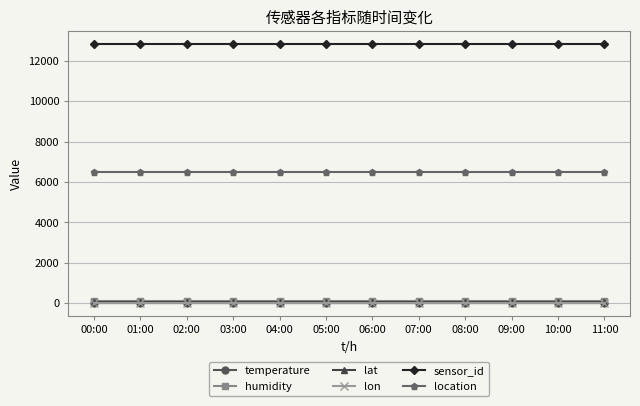

What is the minimum value for location?

6483.0